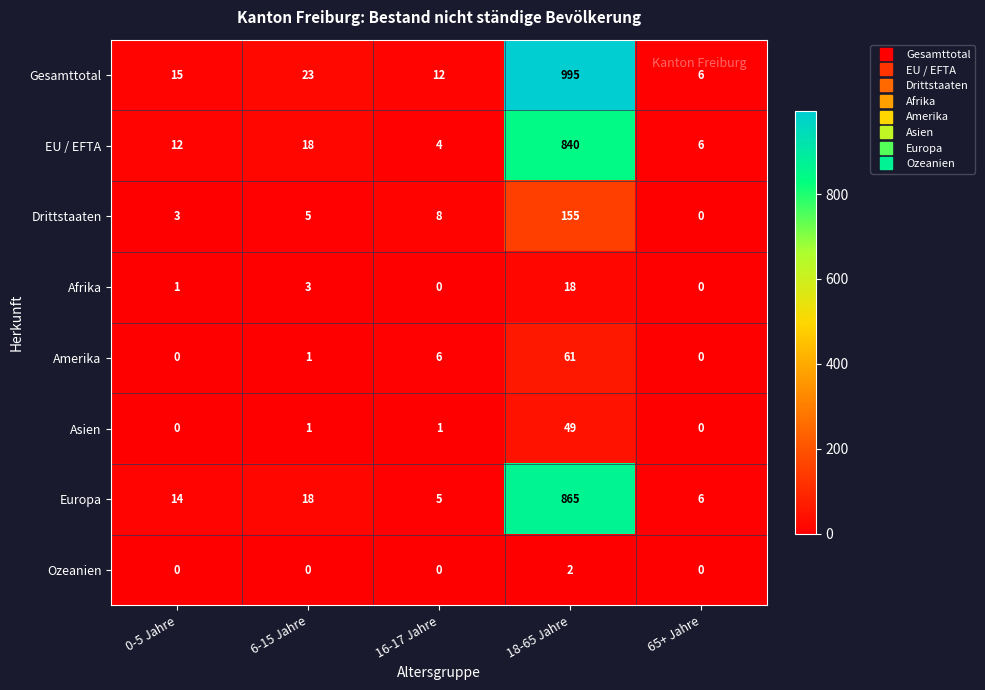

Which series changed the most between 6-15 Jahre and 65+ Jahre?

Gesamttotal